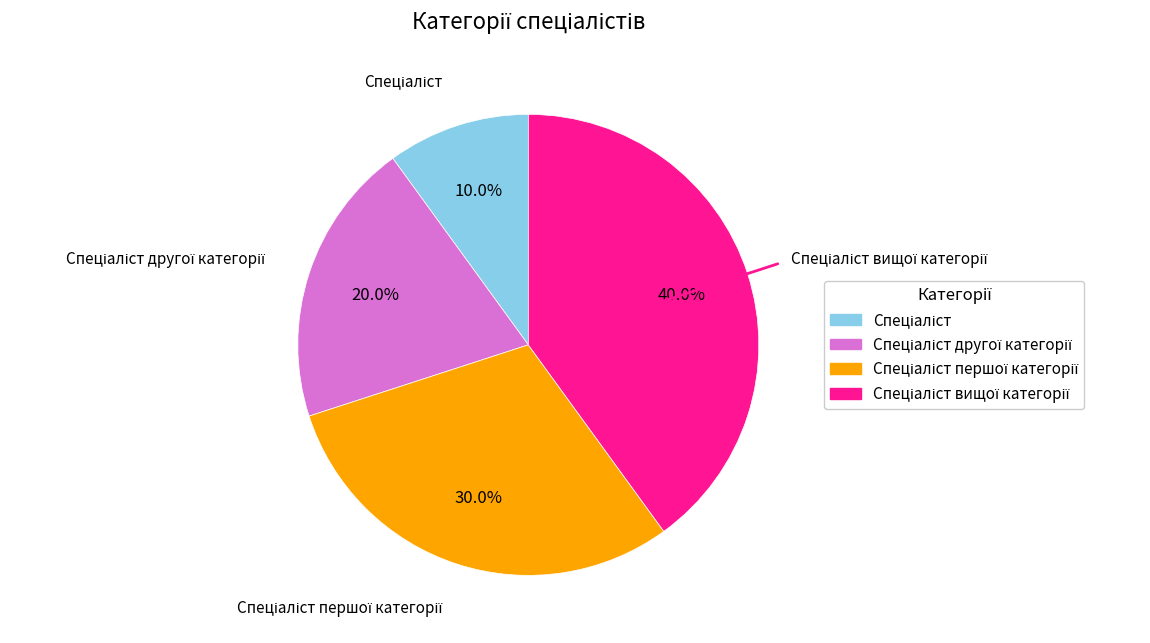

Count the number of slices in the pie.

4